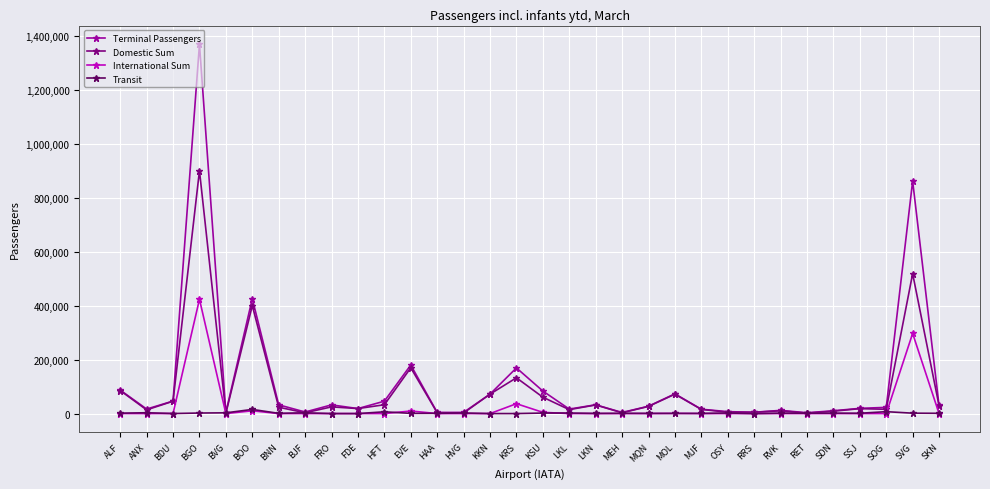

In International Sum, how many points are higher than both neighbors (excluding endpoints)?

6